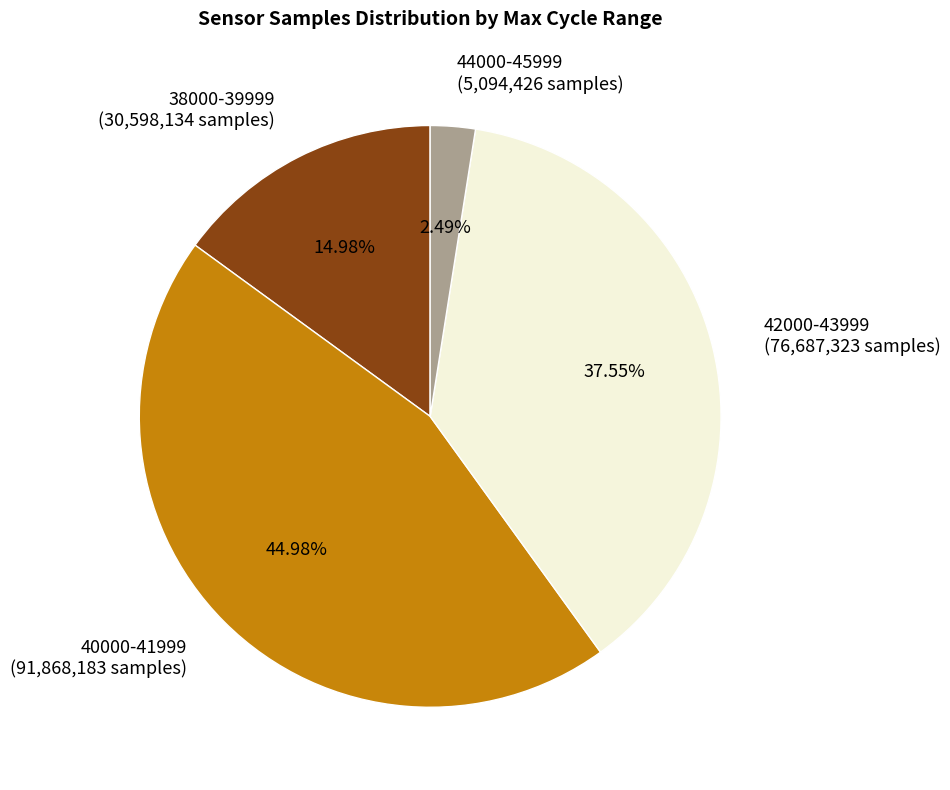

Is there a majority slice in this chart?

No